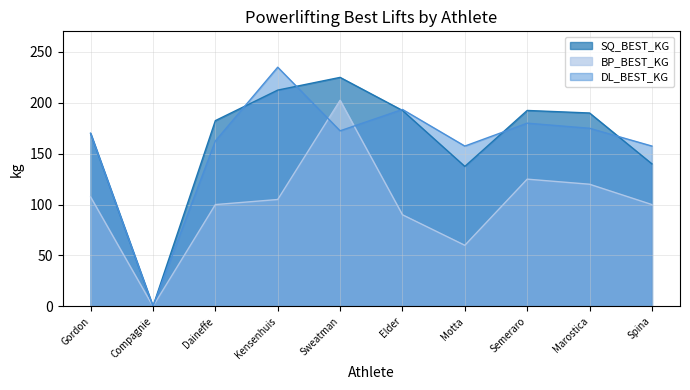

How many data points in SQ_BEST_KG are less than 190?

5